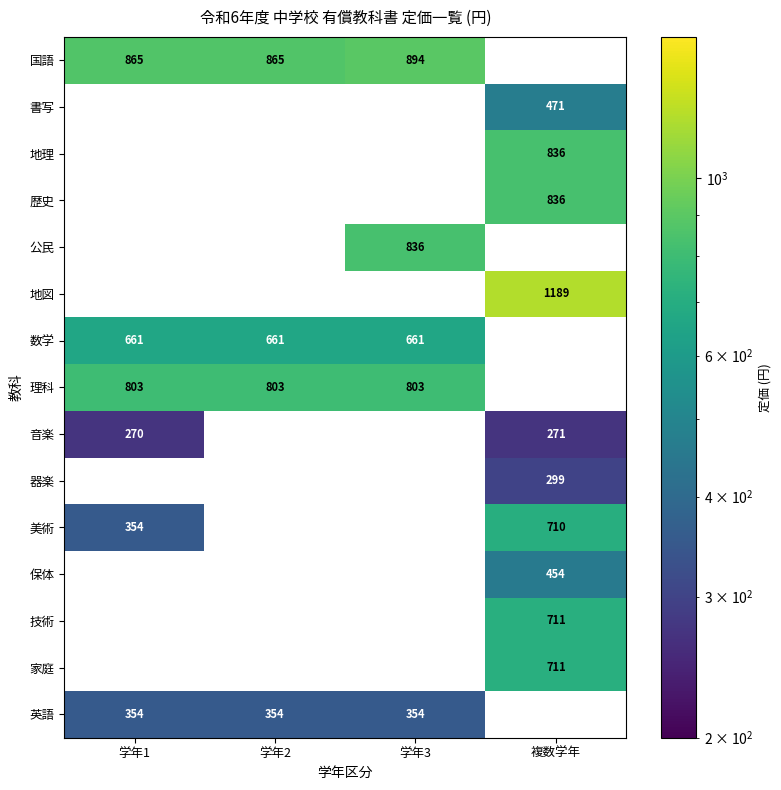

At how many categories does at least one series exceed 1147?

1